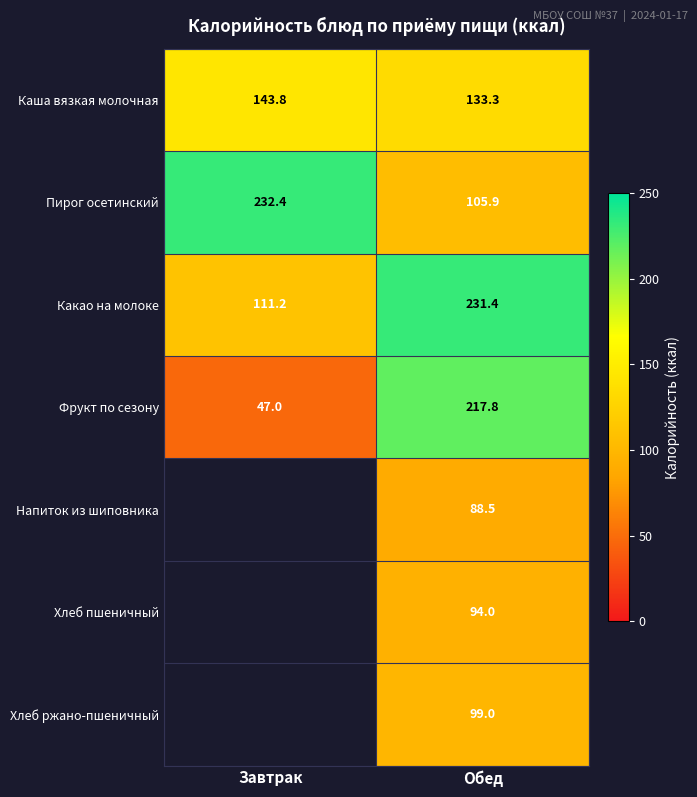

At which label is Пирог осетинский closest to 169?

Обед